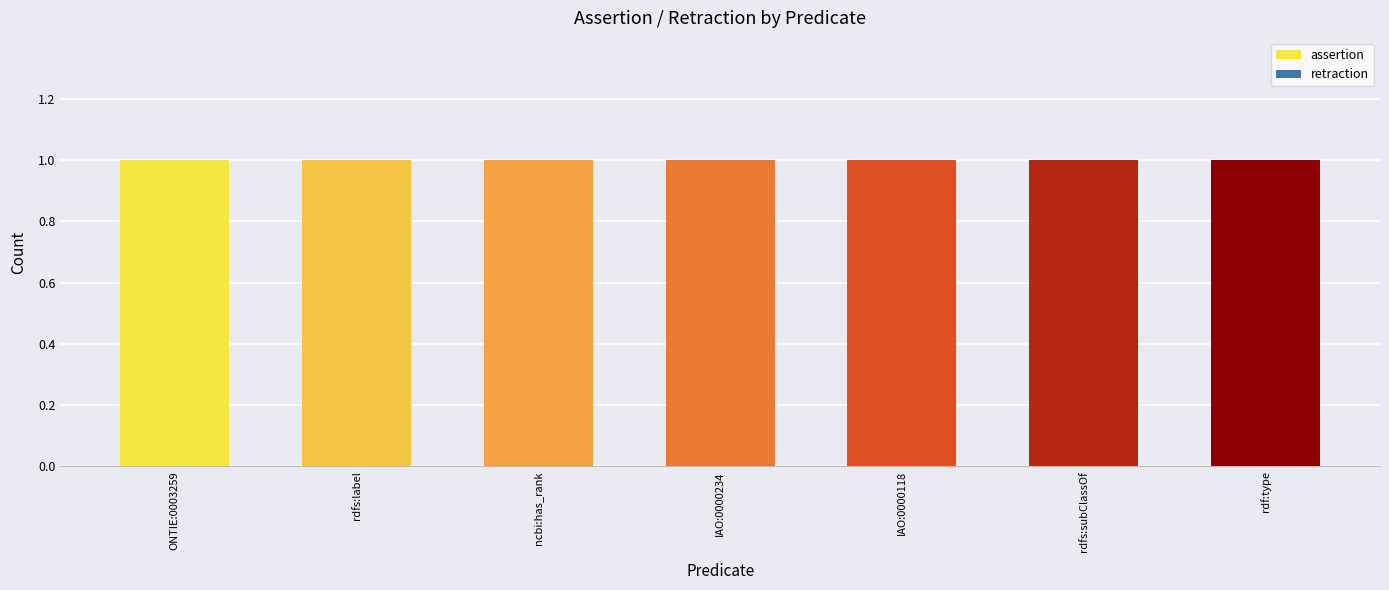

Which series changed the most between IAO:0000118 and rdf:type?

assertion